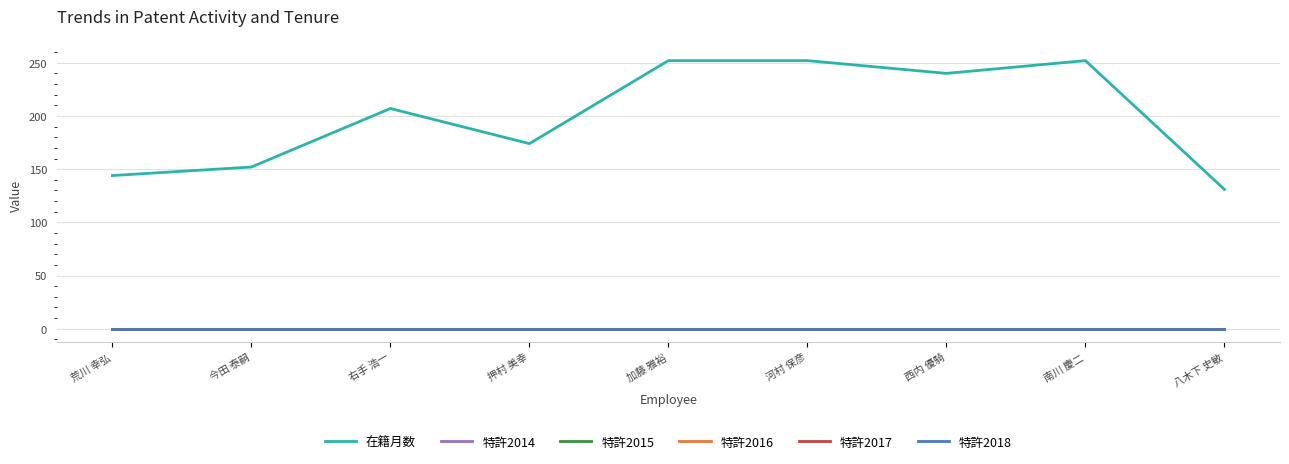

Which has a higher value, 八木下 史敏 or 荒川 幸弘?

荒川 幸弘